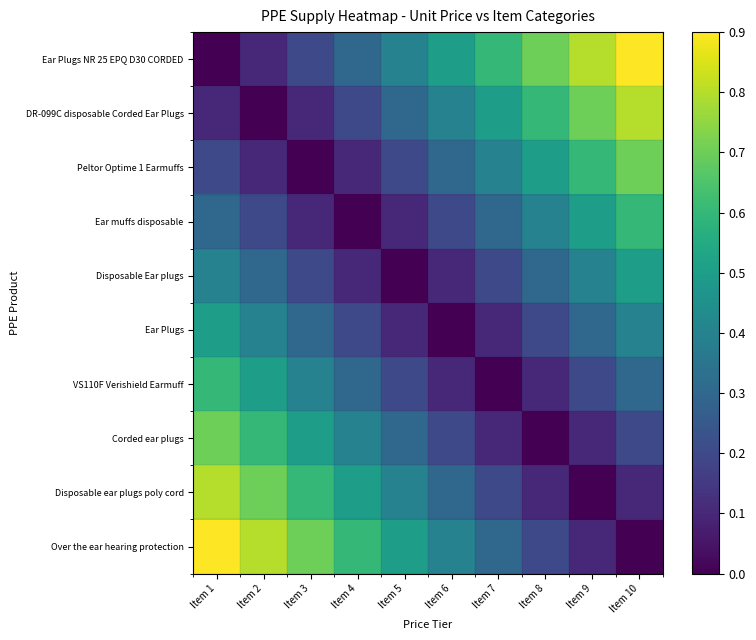

Which series has the largest total across all categories?

Ear Plugs NR 25 EPQ D30 CORDED